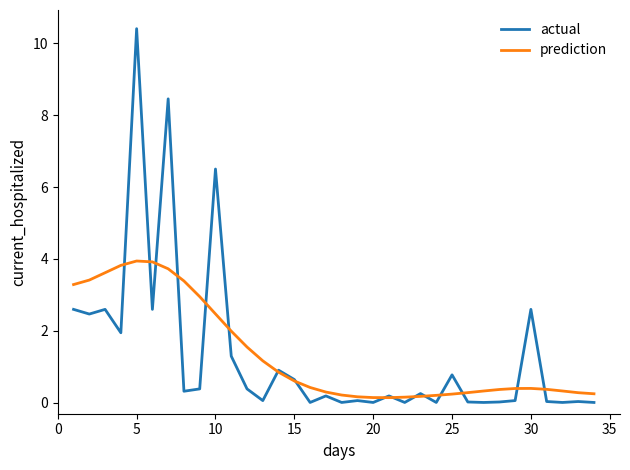

What is the greatest value displayed?

10.4